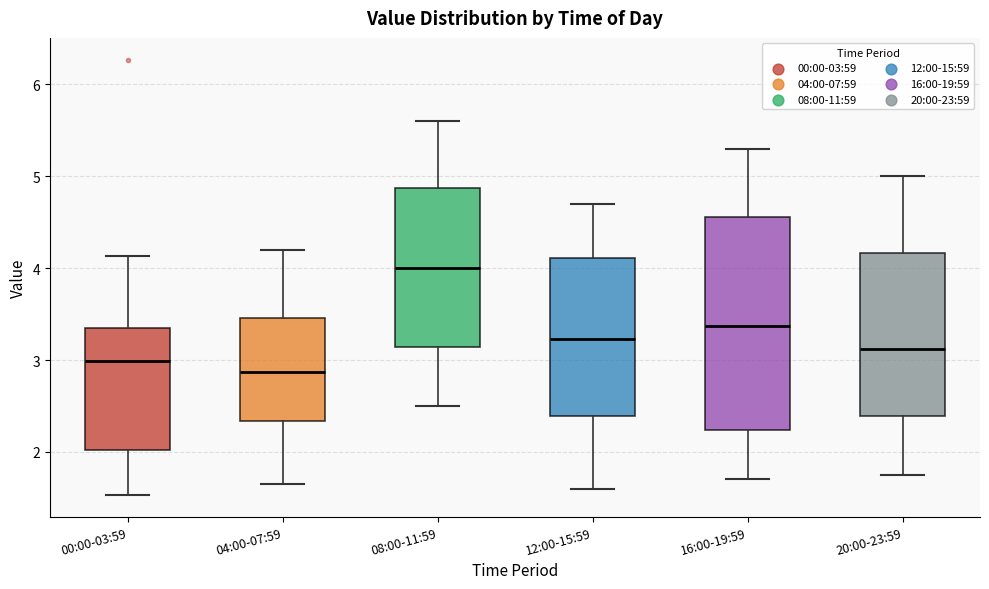

Which box's median line is the lowest?

04:00-07:59